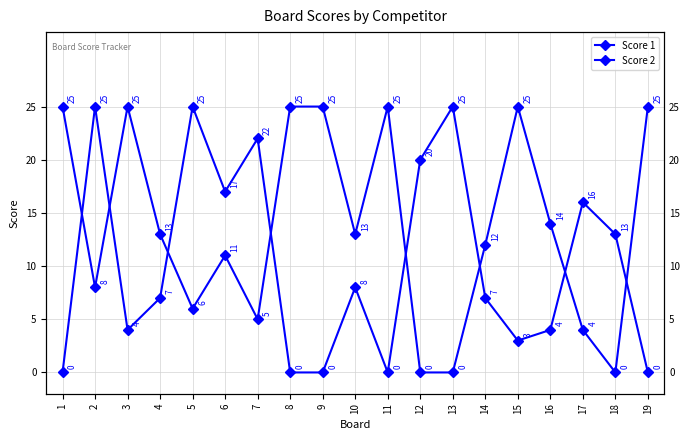

Rank the series by their maximum value, from lowest to highest.

Score 1, Score 2